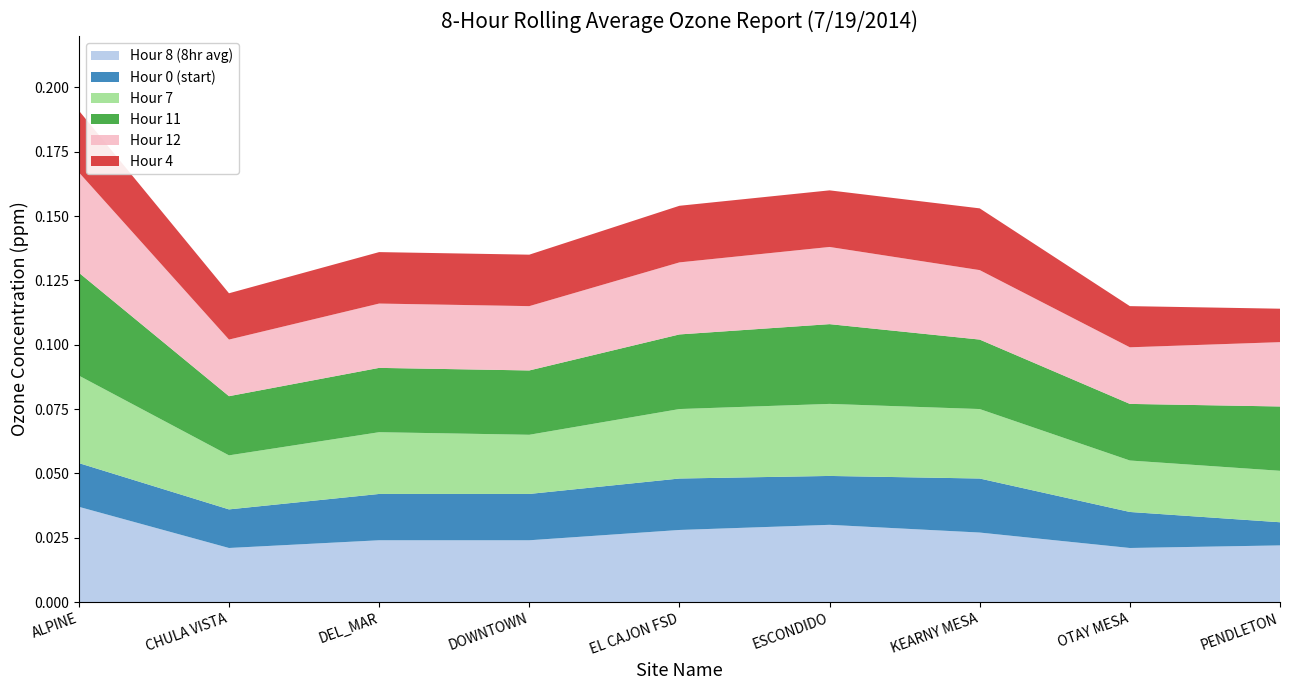

Reading right to left, transcribe all the data shown in this chart.

Hour 8 (8hr avg): 0.0	0.0	0.0	0.0	0.0	0.0	0.0	0.0	0.0
Hour 0 (start): 0.0	0.0	0.0	0.0	0.0	0.0	0.0	0.0	0.0
Hour 7: 0.0	0.0	0.0	0.0	0.0	0.0	0.0	0.0	0.0
Hour 11: 0.0	0.0	0.0	0.0	0.0	0.0	0.0	0.0	0.0
Hour 12: 0.0	0.0	0.0	0.0	0.0	0.0	0.0	0.0	0.0
Hour 4: 0.0	0.0	0.0	0.0	0.0	0.0	0.0	0.0	0.0